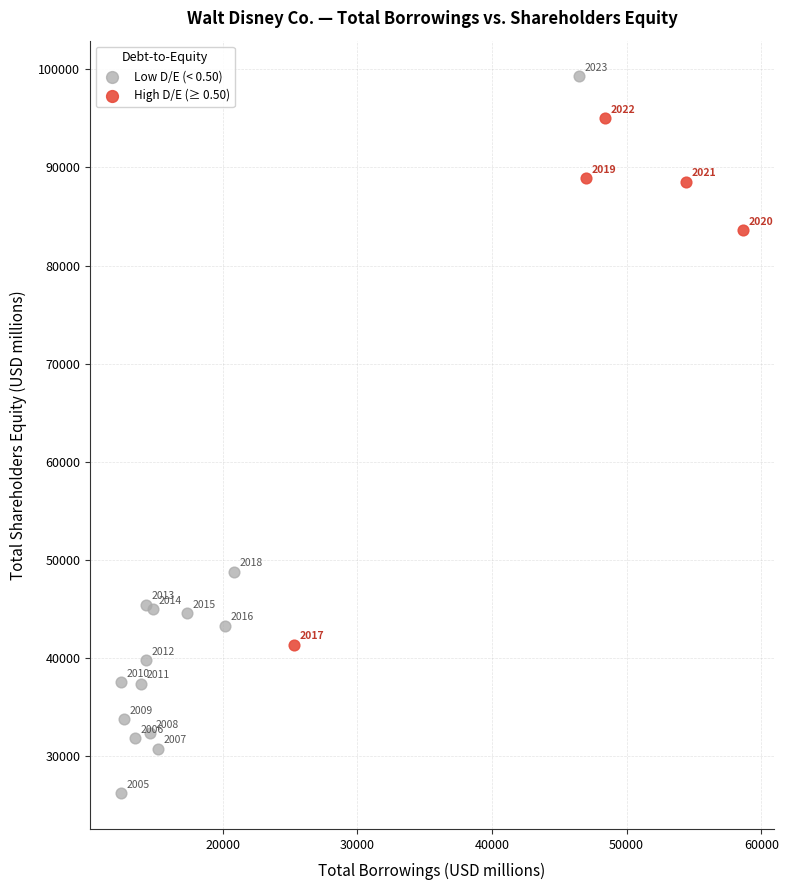

Which series reaches the maximum Y coordinate?

Low D/E (< 0.50)